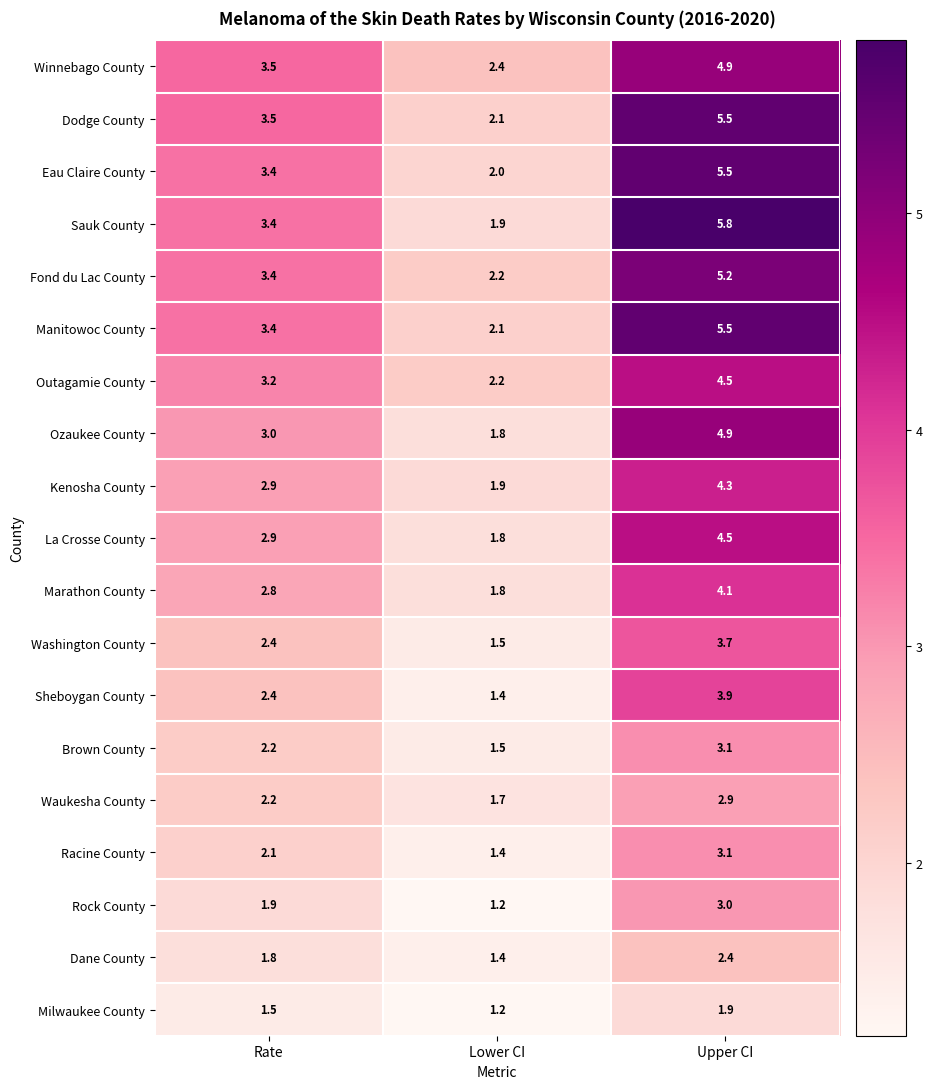

What is the minimum value shown in the chart?

1.2